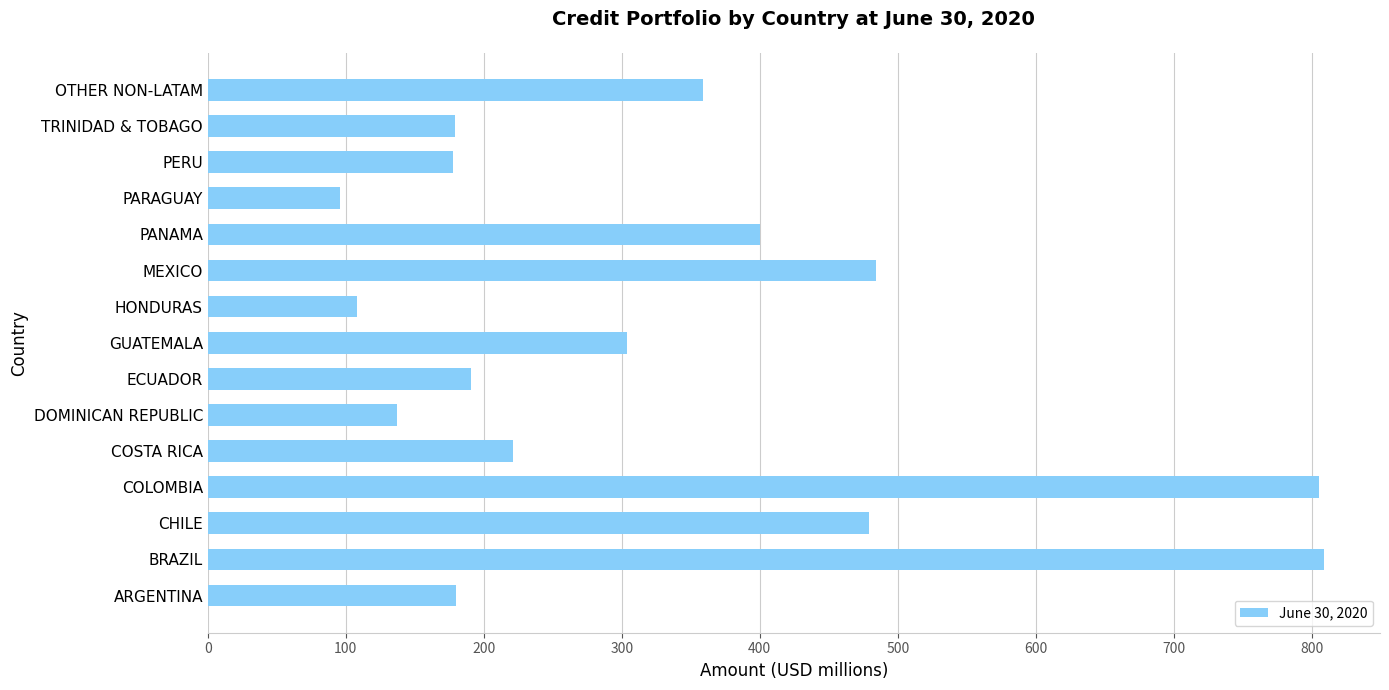

Read the value at MEXICO, to the nearest 50.

500